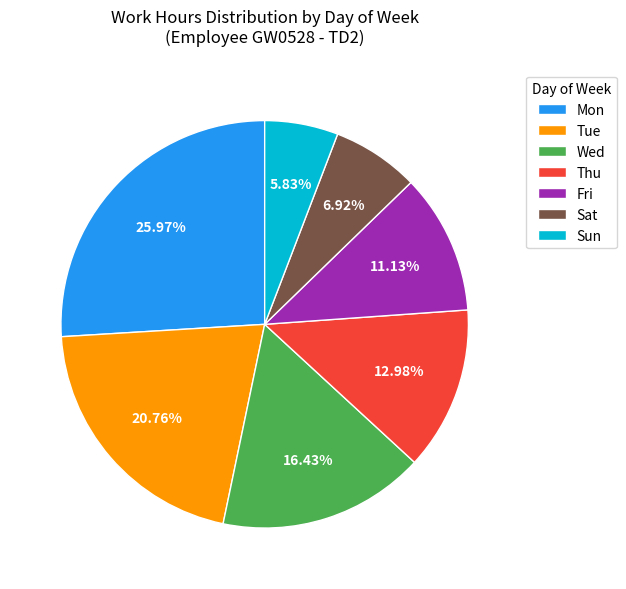

Which slice is the smallest?

Sun